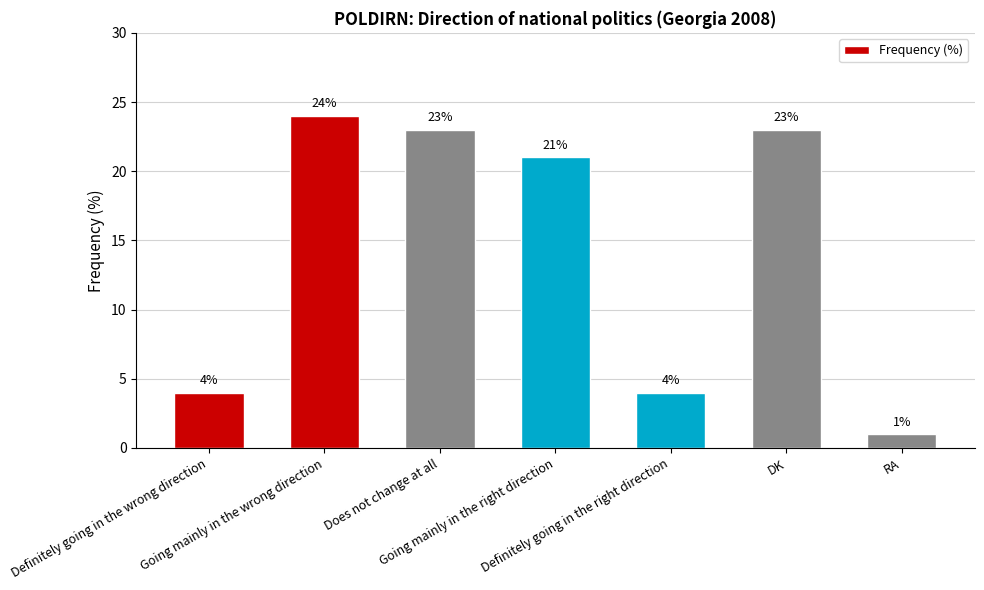

Is it true that the value at Definitely going in the right direction is 4?

True